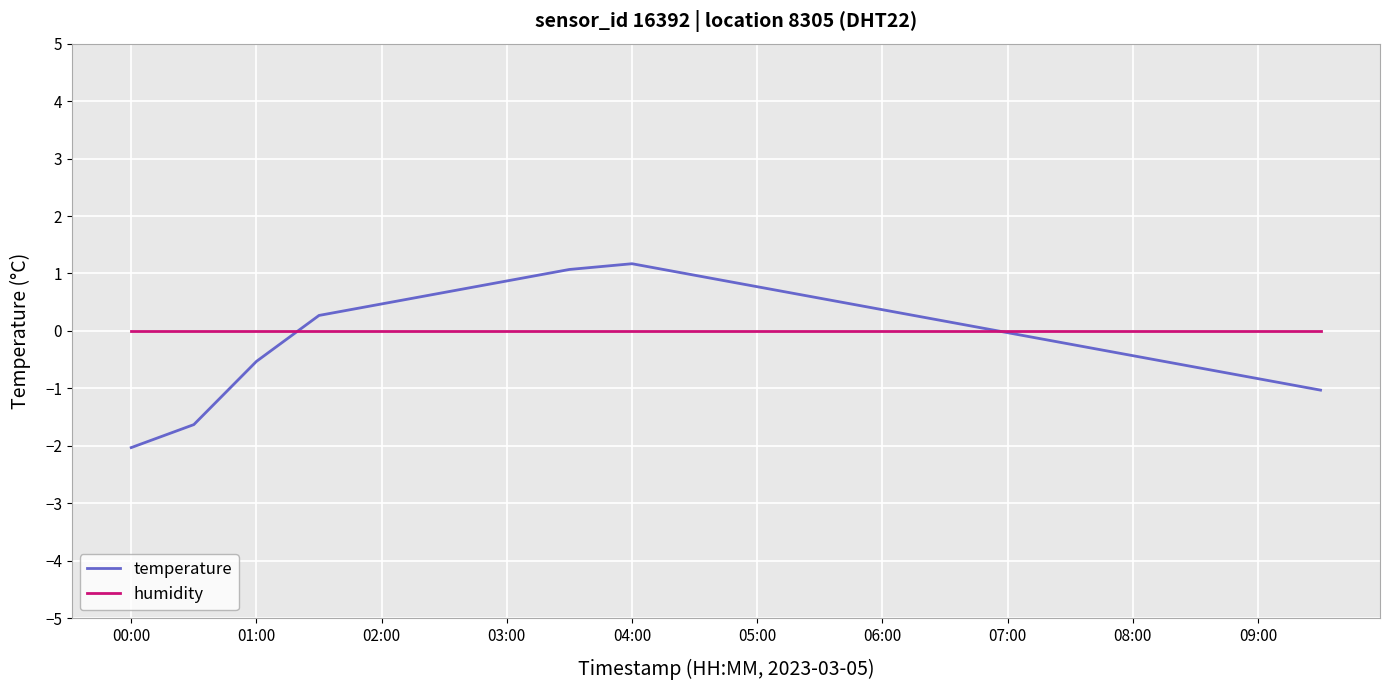

How many intersections are there between temperature and humidity?

2